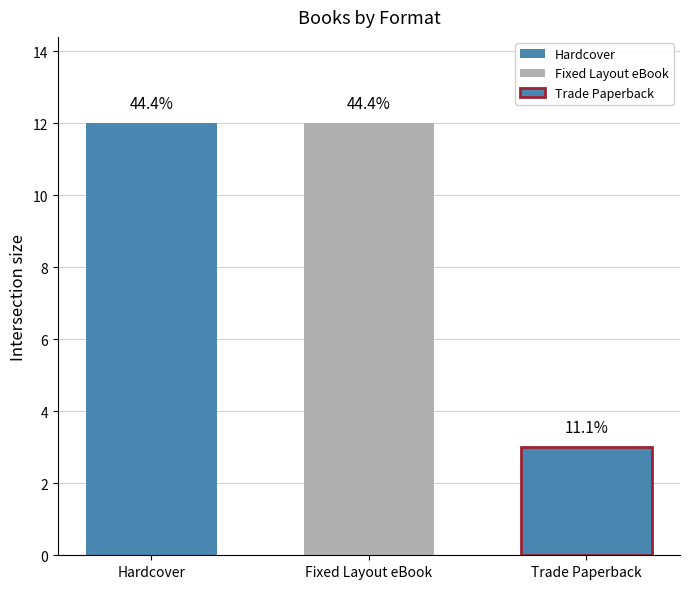

What is the maximum value shown in the chart?

12